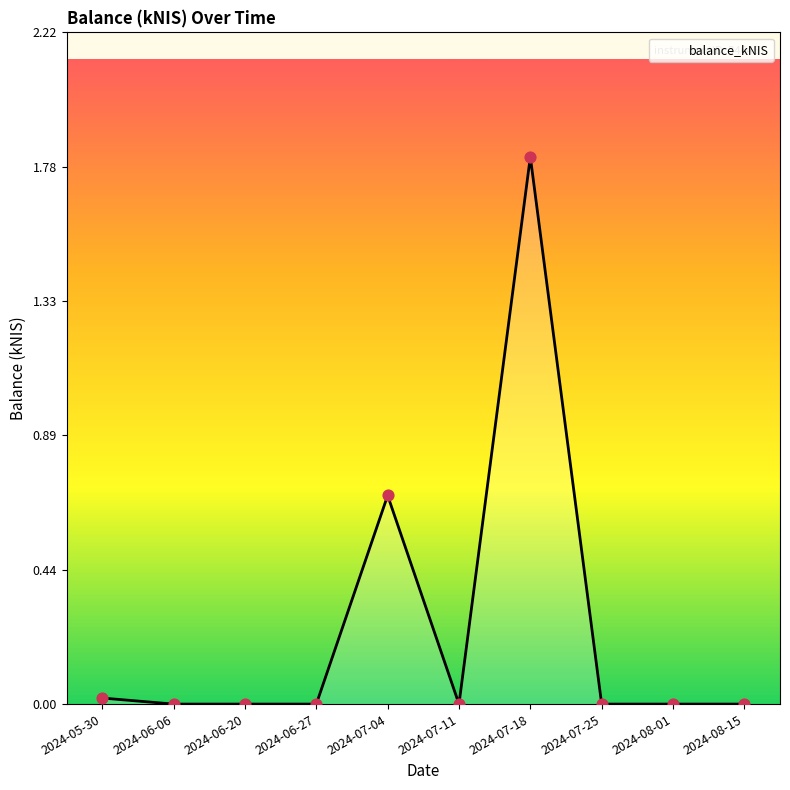

Which has a higher value, 2024-06-20 or 2024-07-04?

2024-07-04